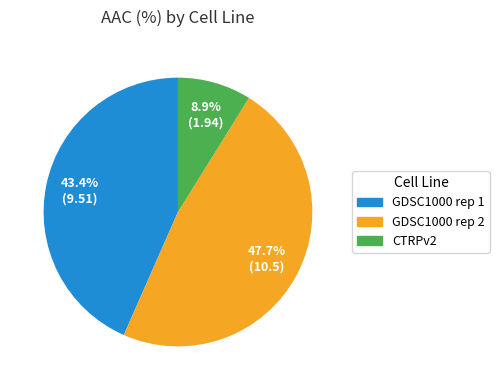

To the nearest percent, what is the combined percentage of GDSC1000 rep 1 and GDSC1000 rep 2?

91%